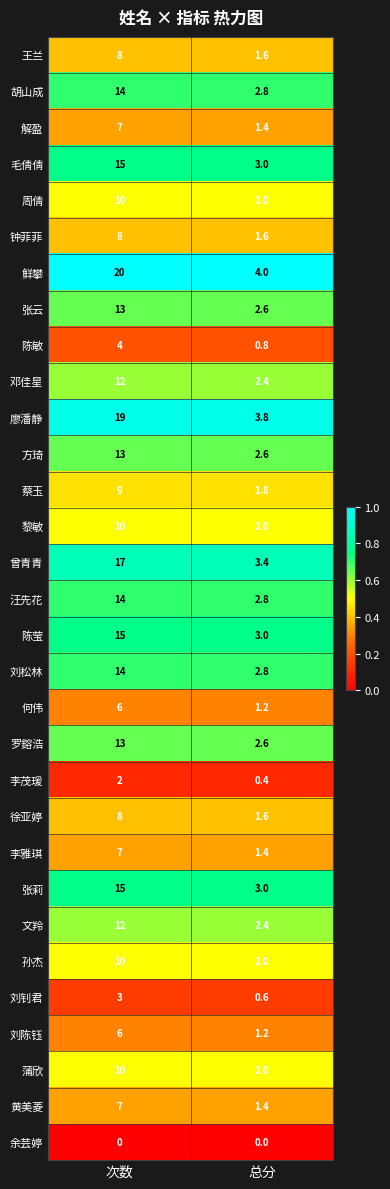

What is the maximum value for 胡山成?

14.0